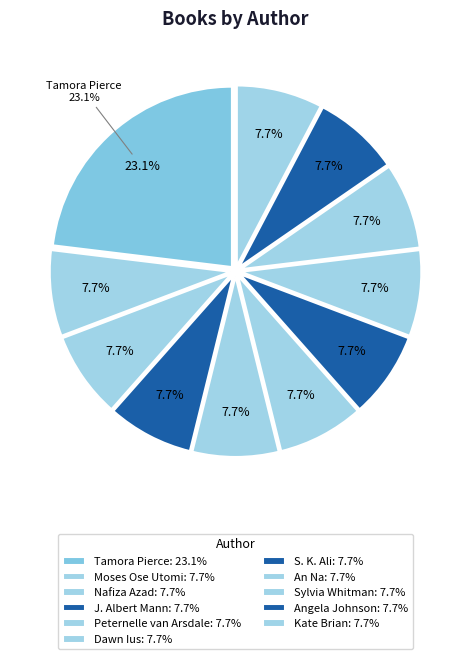

Which slice is the largest?

Tamora Pierce